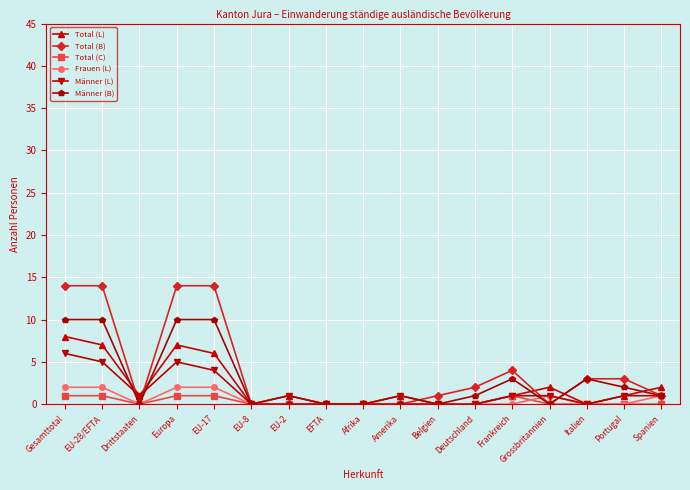

At how many categories does at least one series exceed 8?

4